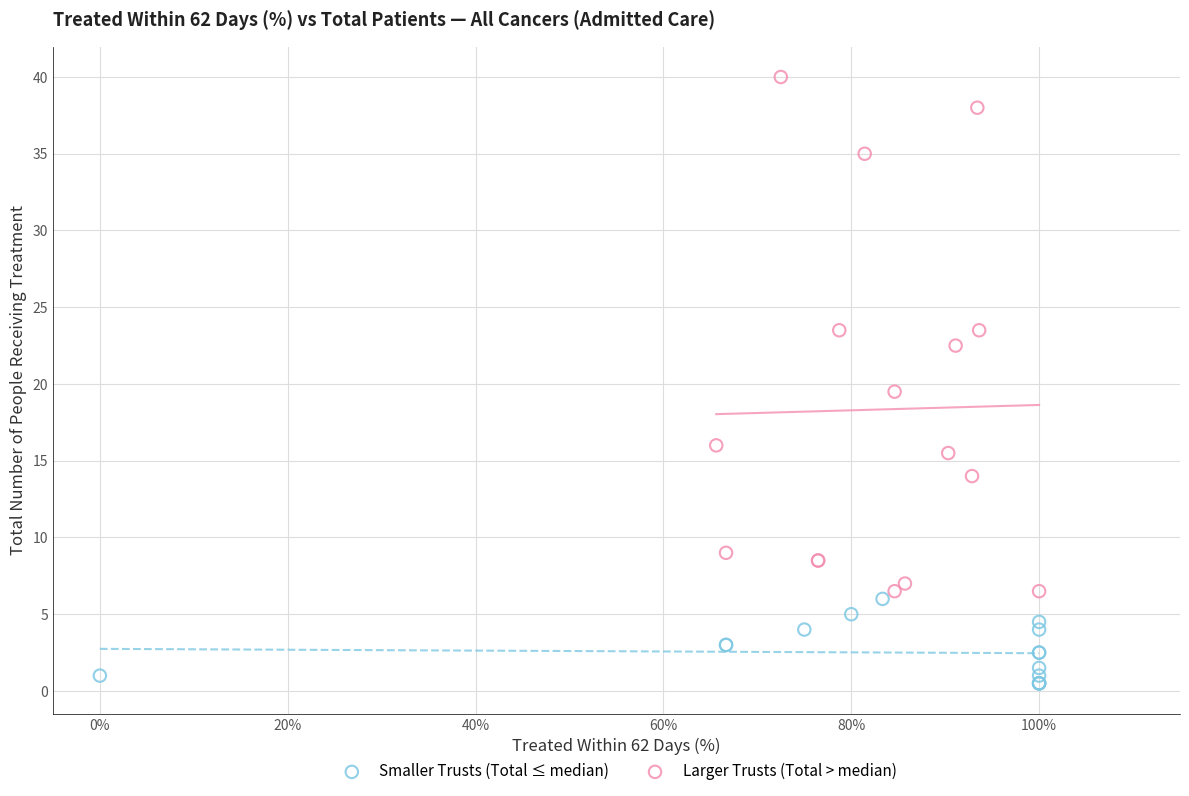

What are all the series names shown in the legend?

Smaller Trusts (Total ≤ median), Larger Trusts (Total > median)